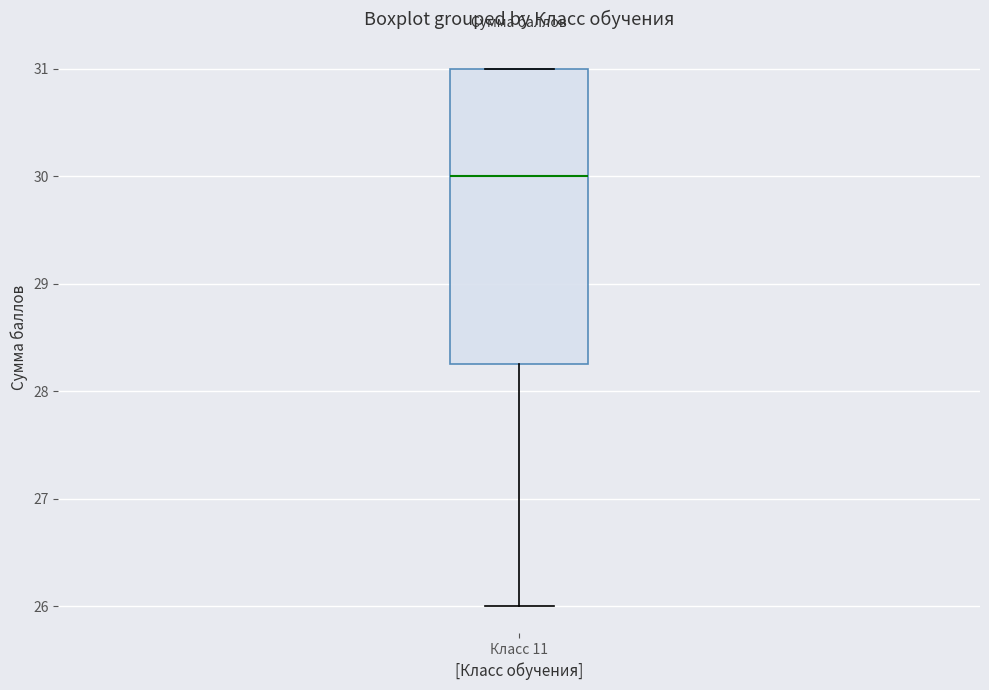

Transcribe this box plot: give where the median line is, the range the box spans, and where the two whiskers end, as read against the y-axis. The values are not printed on the chart, so give them approximately, as read against the axis.

median 30.0, box 28.3 to 31.0, whiskers 26.0 to 31.0